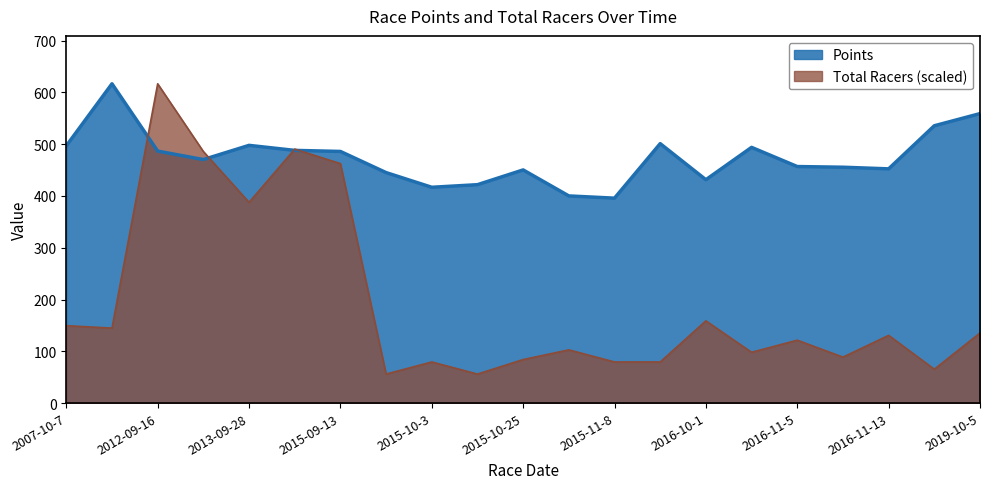

How many lines are shown in the chart?

2